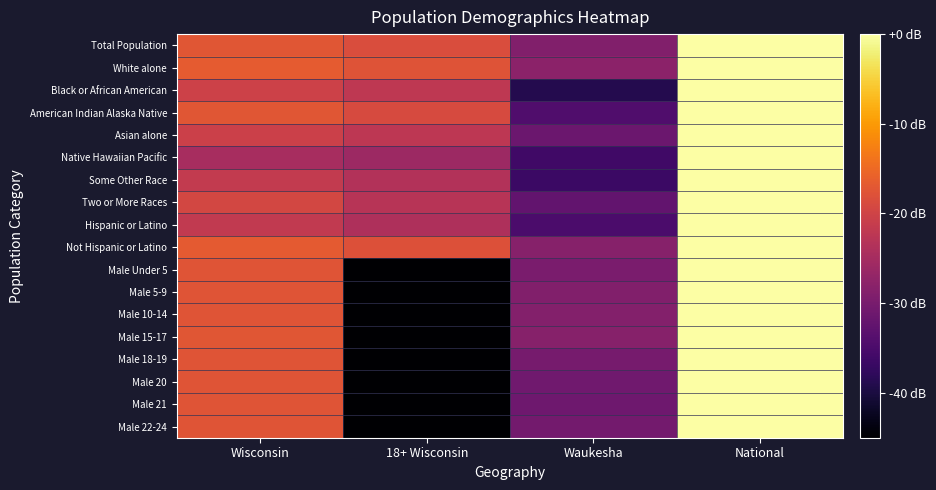

Which series has the largest range (max minus min)?

Male Under 5